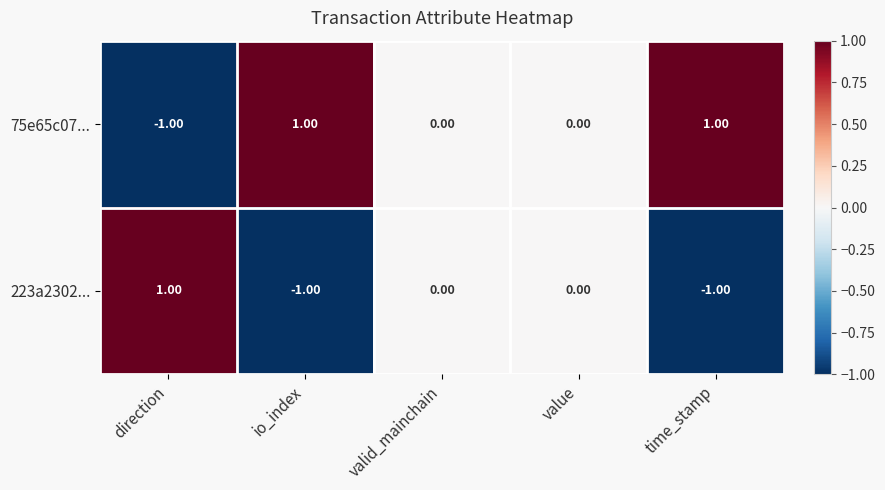

Where does the 223a2302... series first go above 0?

direction